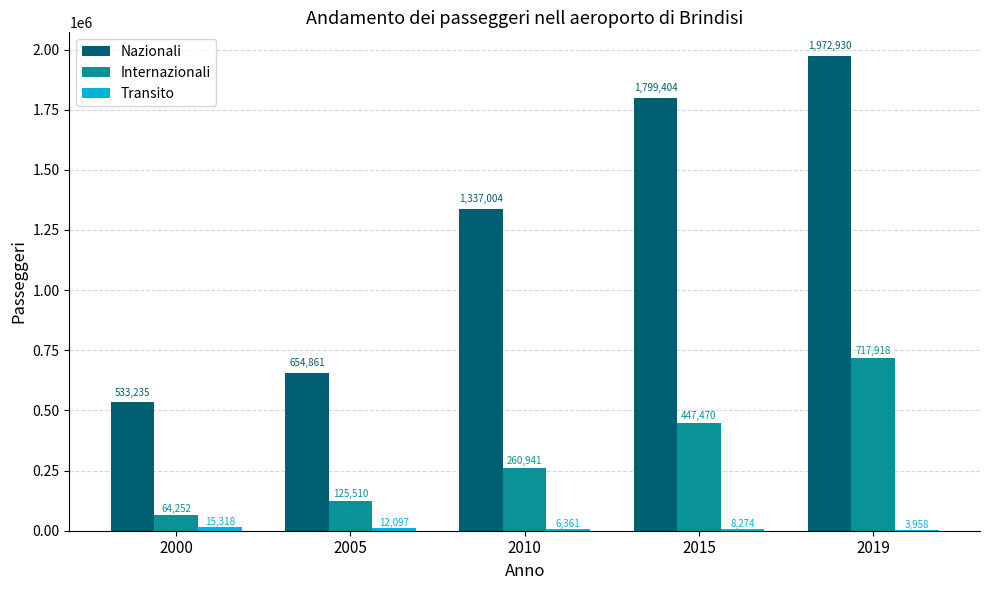

Are the bars grouped side by side (vs. stacked)?

Yes